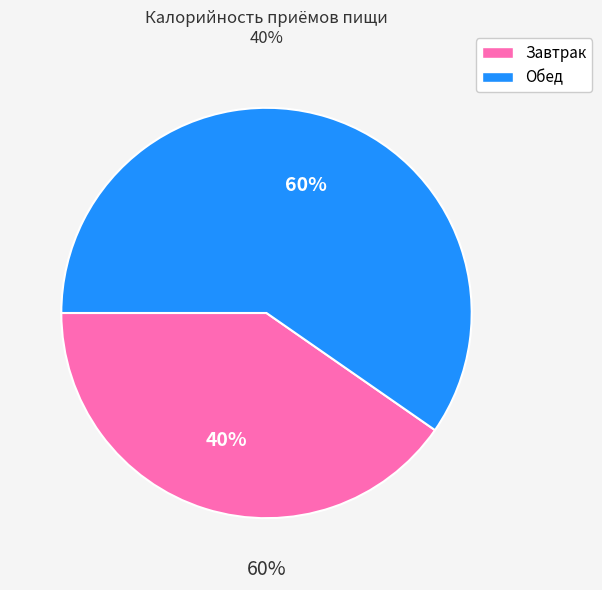

Does any single category account for the majority?

Yes